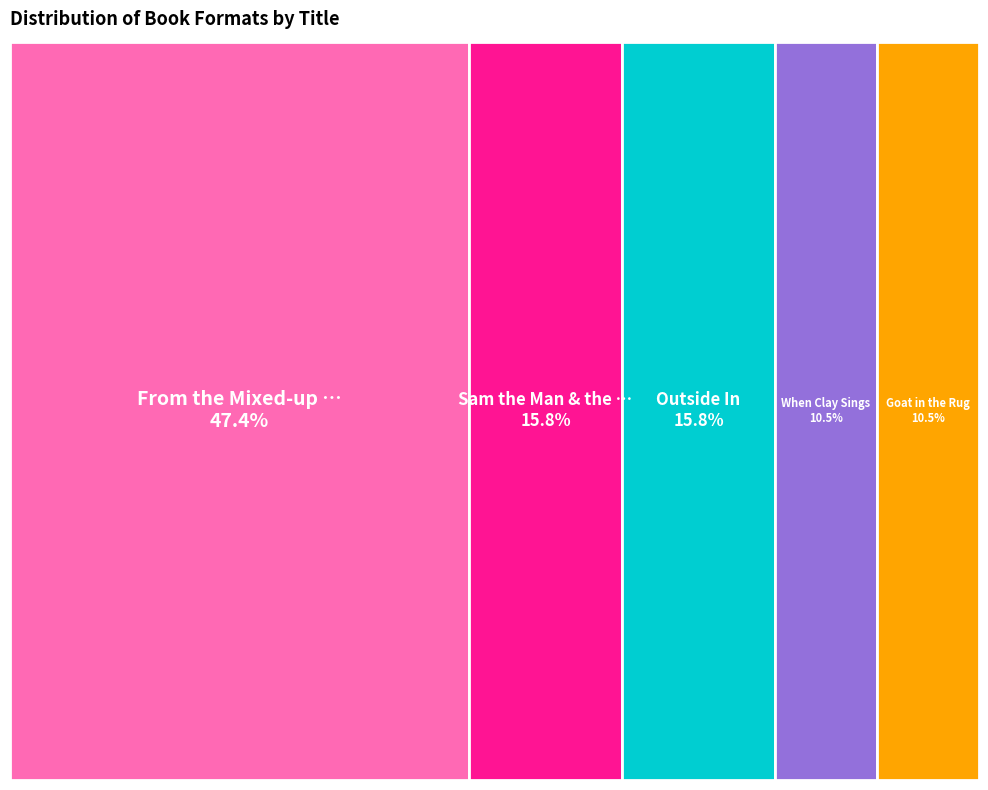

To the nearest percent, what is the combined percentage of Sam the Man & the Dragon Van Plan and Outside In?

32%